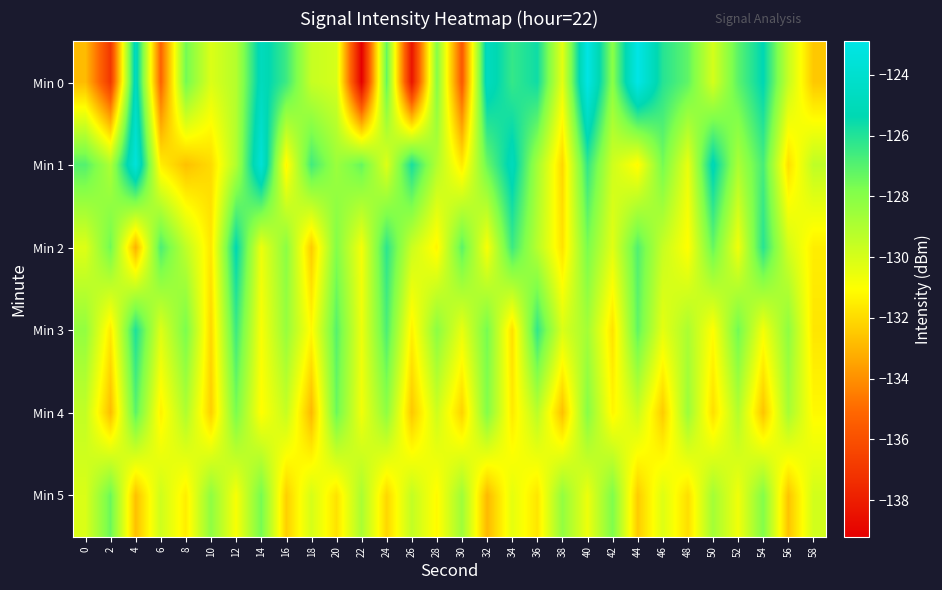

What is the greatest value displayed?

-122.9